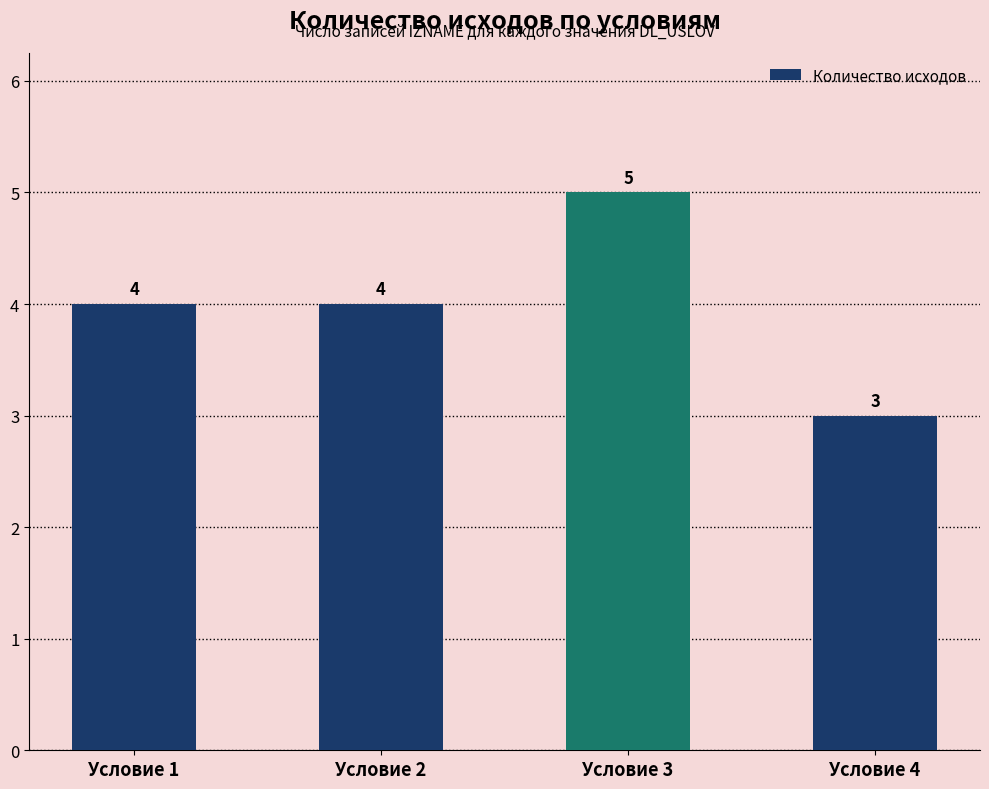

At which category does the chart reach its minimum across all series?

Условие 4